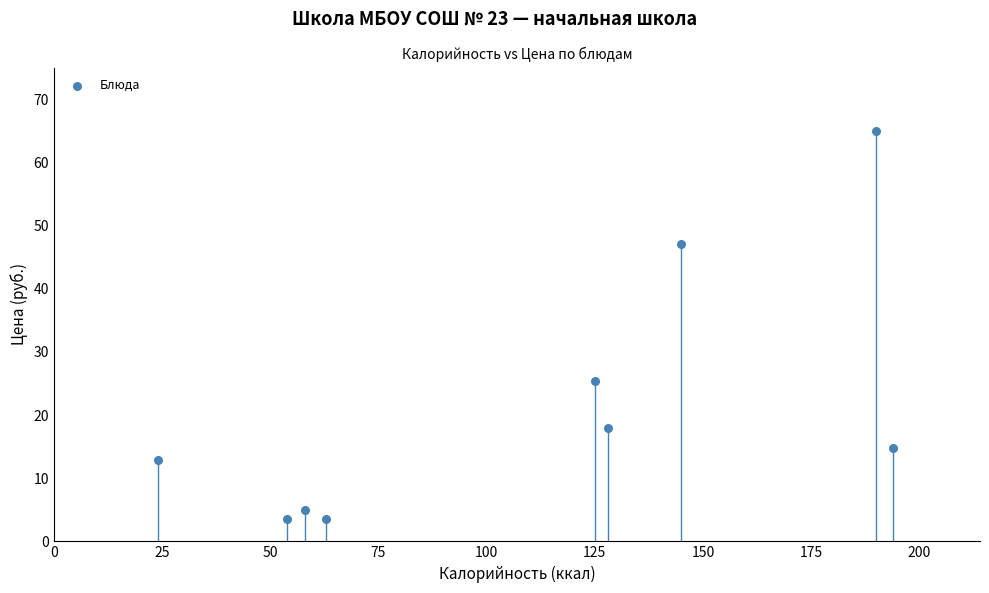

What is the range of X values (max minus min)?

170.0